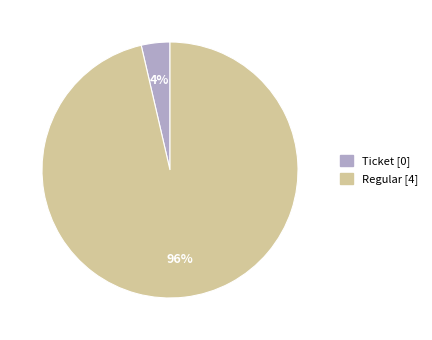

Which category has the biggest portion of the pie?

Regular